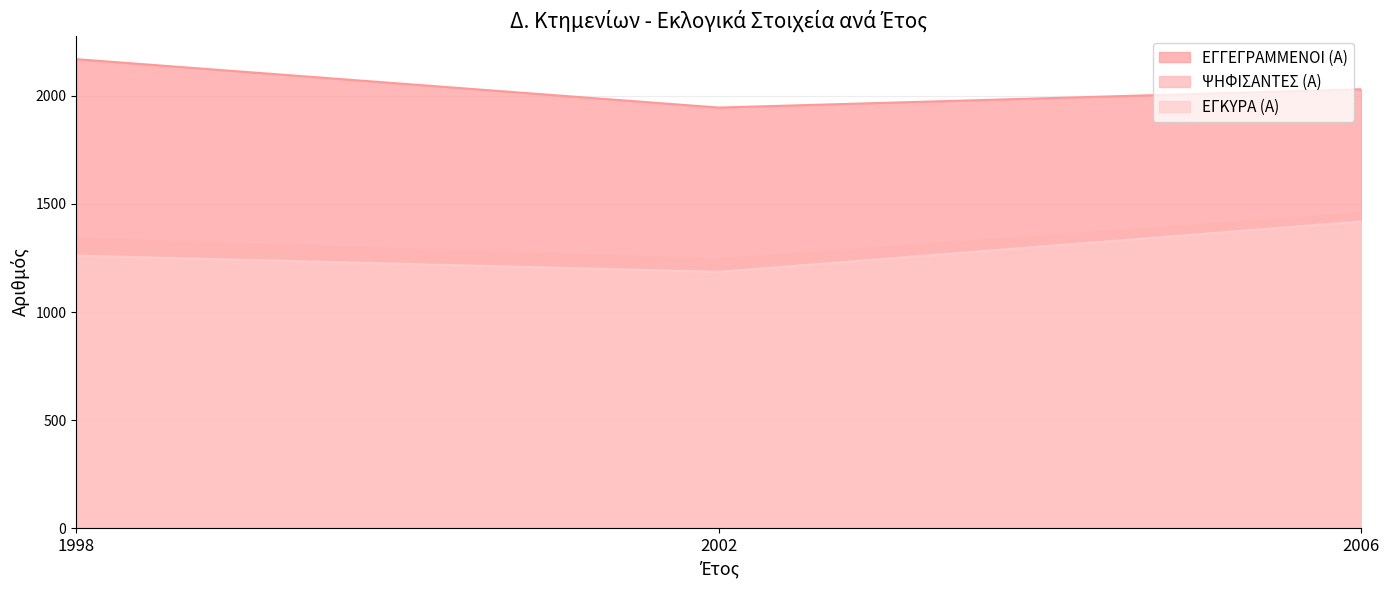

What is the total value across all series at 2006?

4906